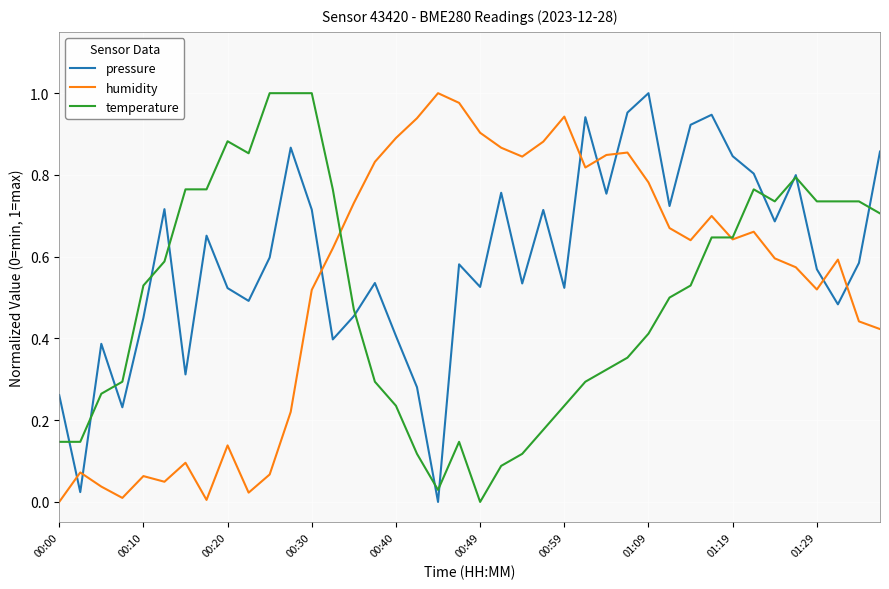

List the series in order of their overall mean, lowest first.

temperature, humidity, pressure